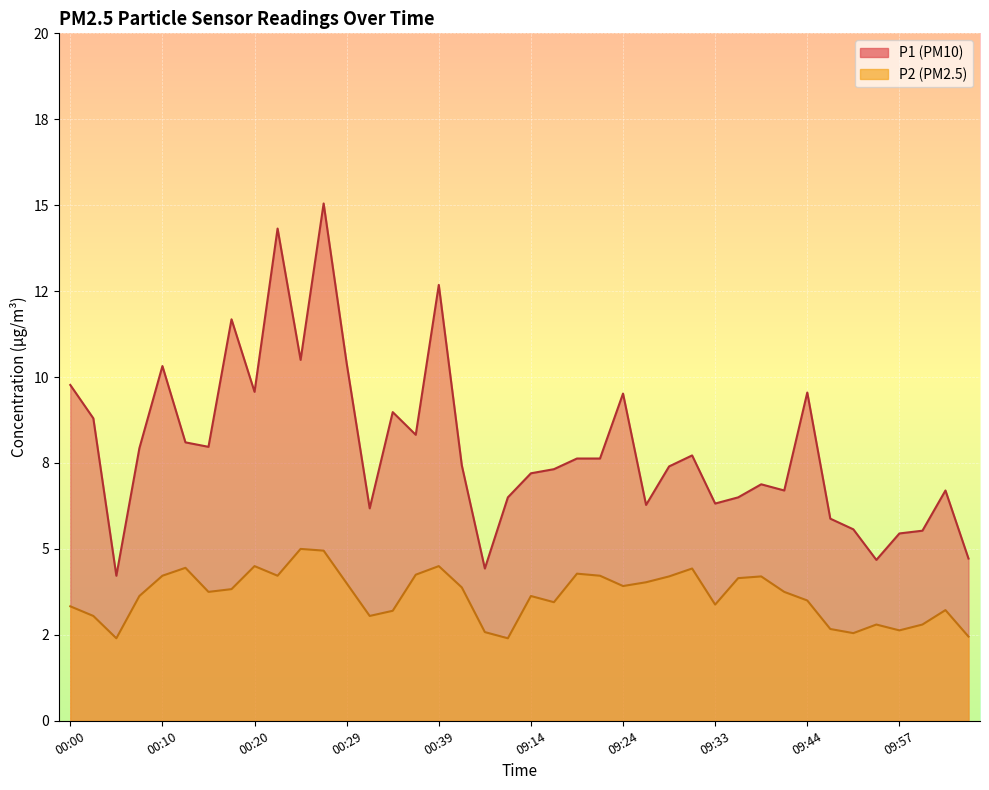

At which label does P2 first exceed 3?

00:00